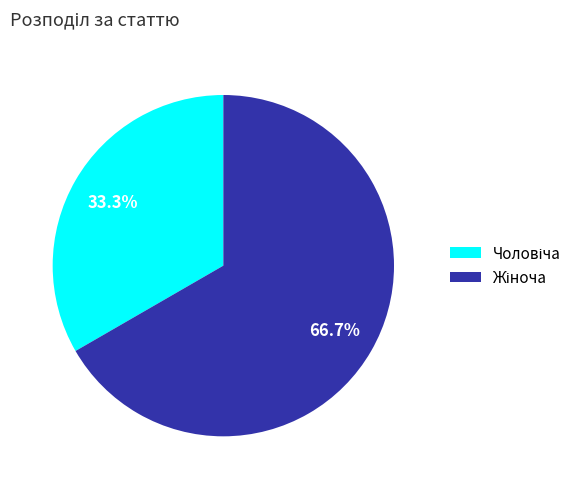

Does any single category account for the majority?

Yes